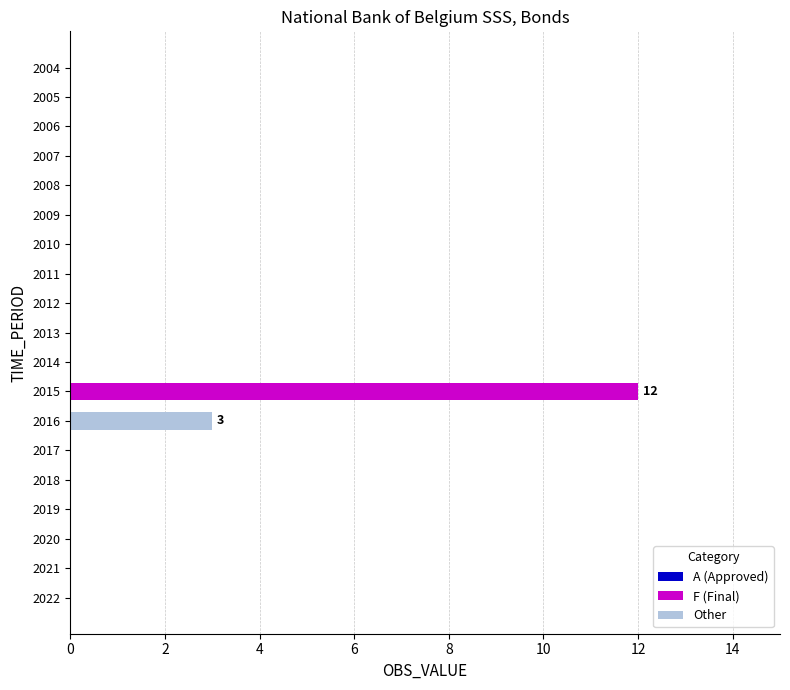

What is the average value?

1